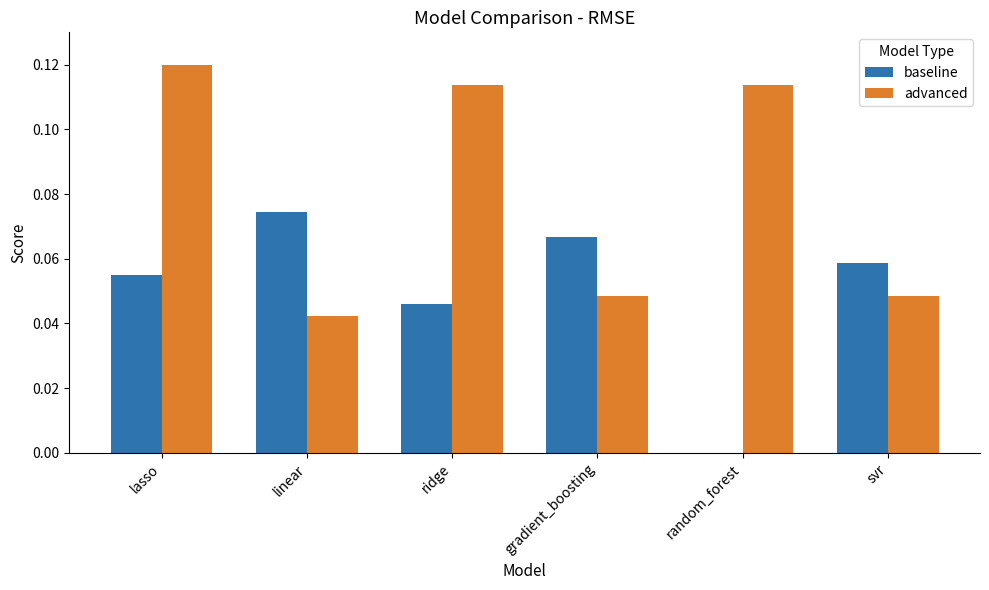

Are the bars horizontal?

No